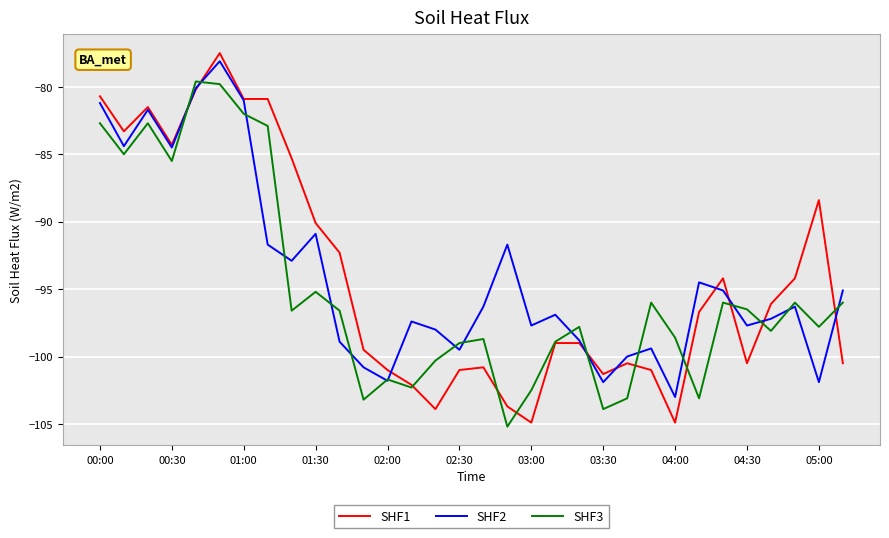

What is the greatest value displayed?

-77.5